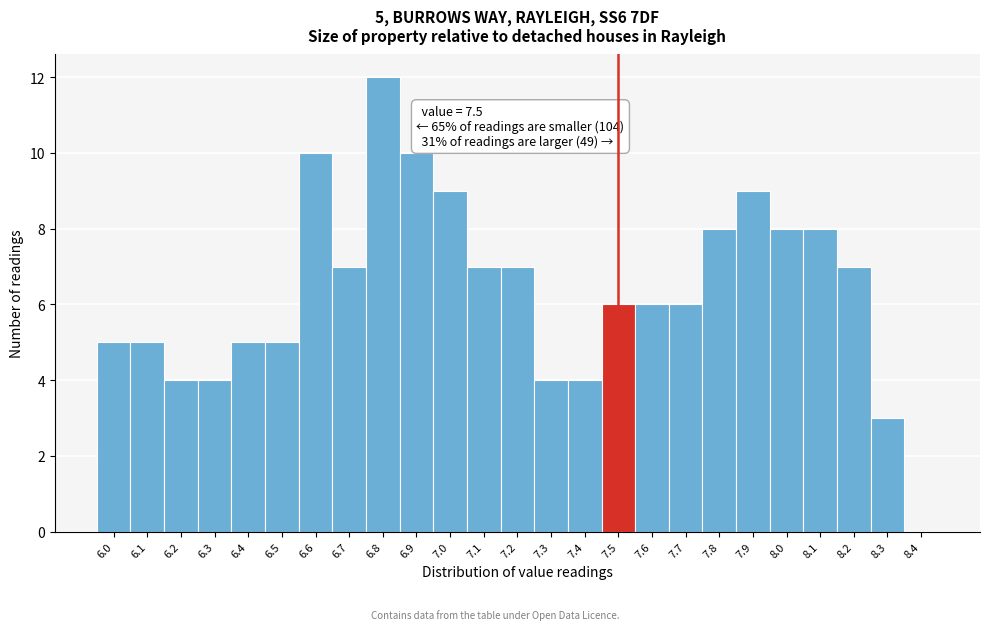

Which range on the x-axis has the tallest bar?

6.75 to 6.85